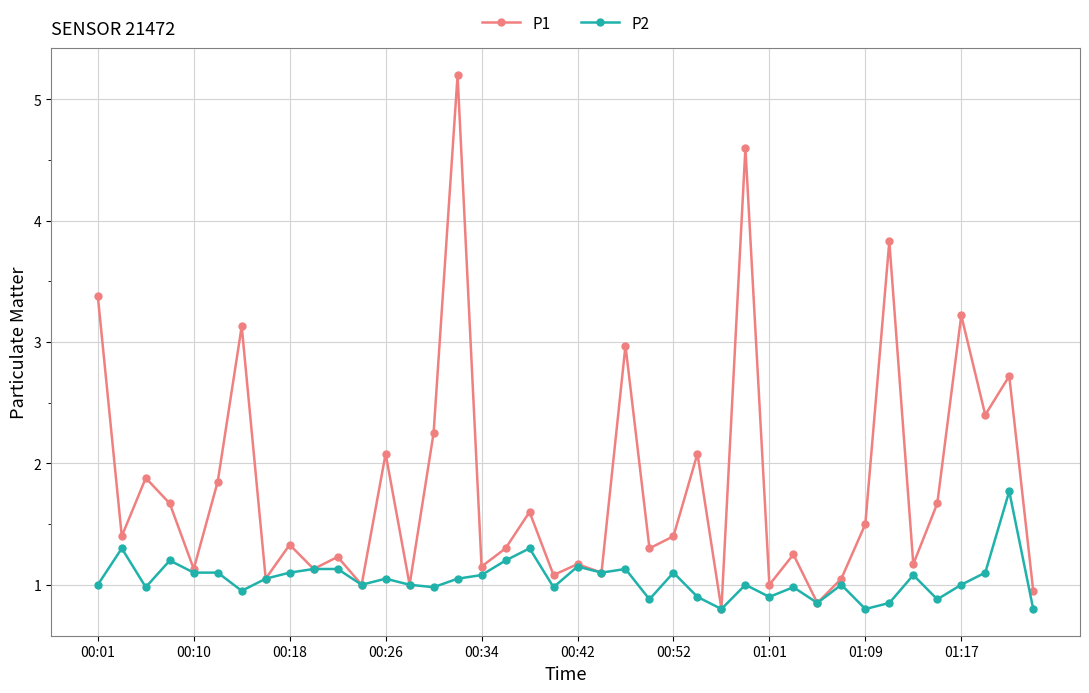

List the series in order of their peak value, lowest first.

P2, P1